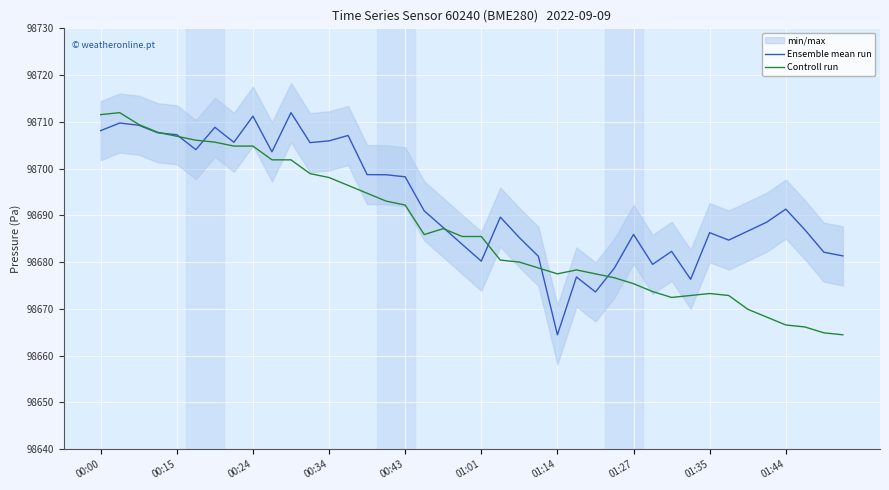

What is the lowest value of the Controll run series?

98664.5